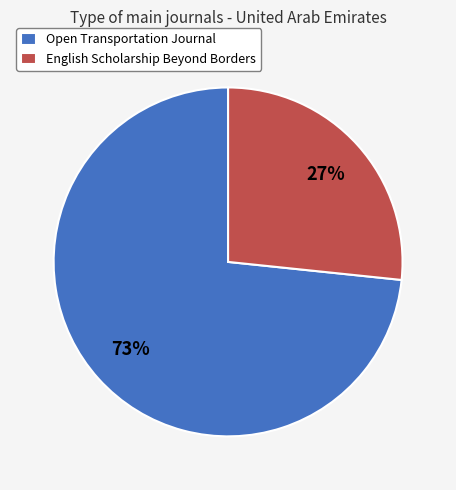

Which category has the biggest portion of the pie?

Open Transportation Journal